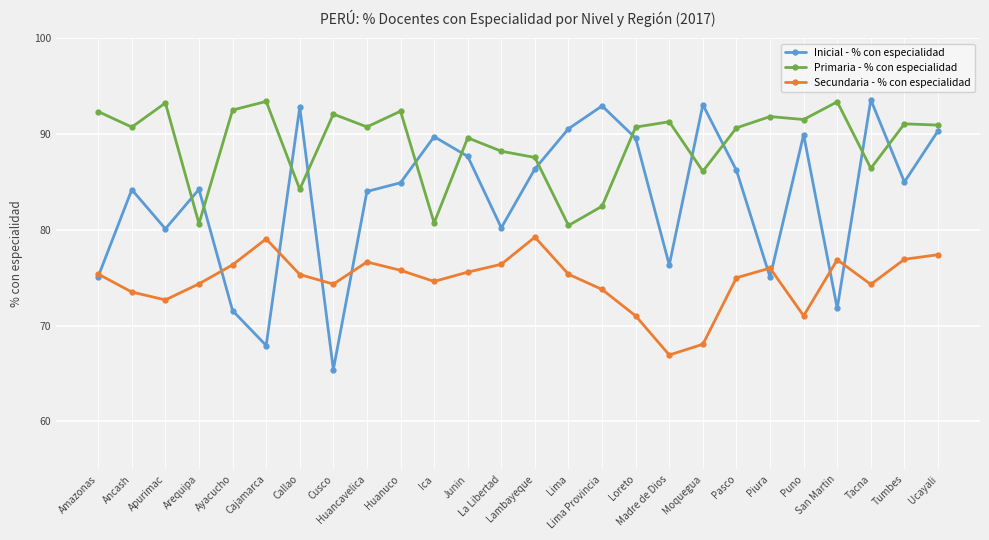

True or false: Primaria - % con especialidad has more than 0 points higher than both neighbors.

True